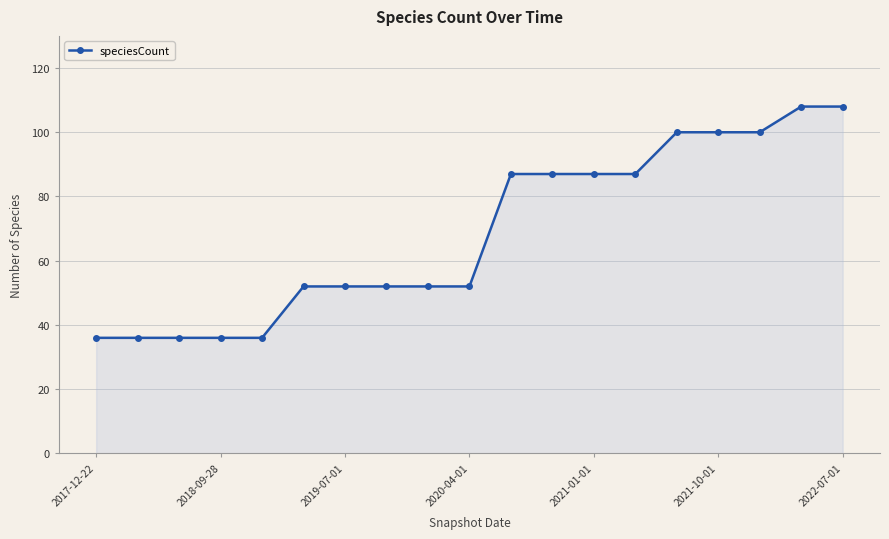

What is the smallest value displayed?

36